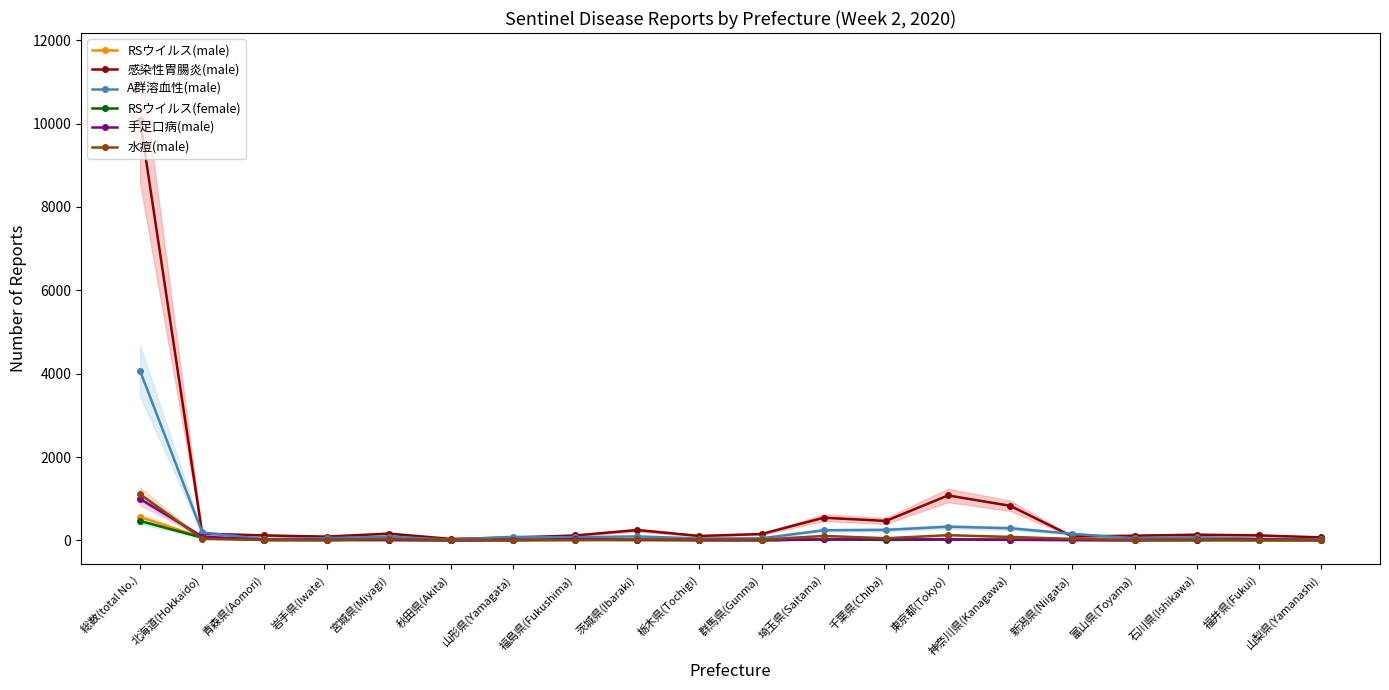

List the series in order of their peak value, lowest first.

RSウイルス(female), RSウイルス(male), 手足口病(male), 水痘(male), A群溶血性(male), 感染性胃腸炎(male)